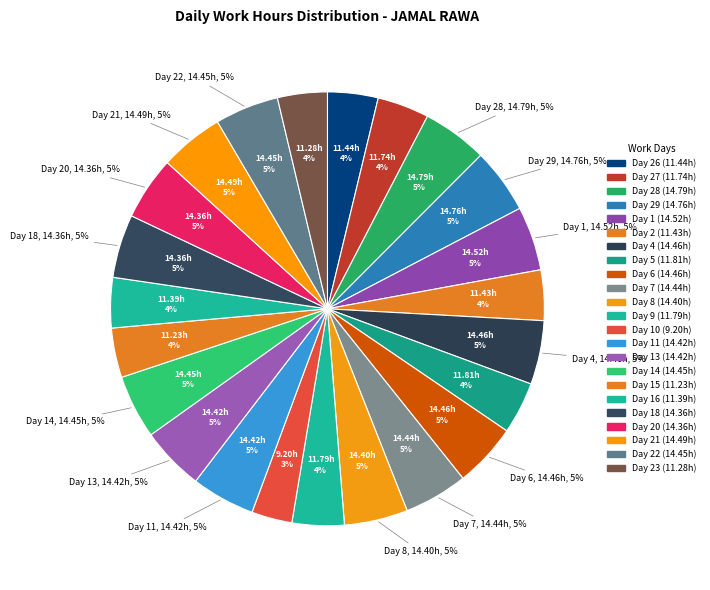

What portion of the pie excludes Day 7?

95.3%